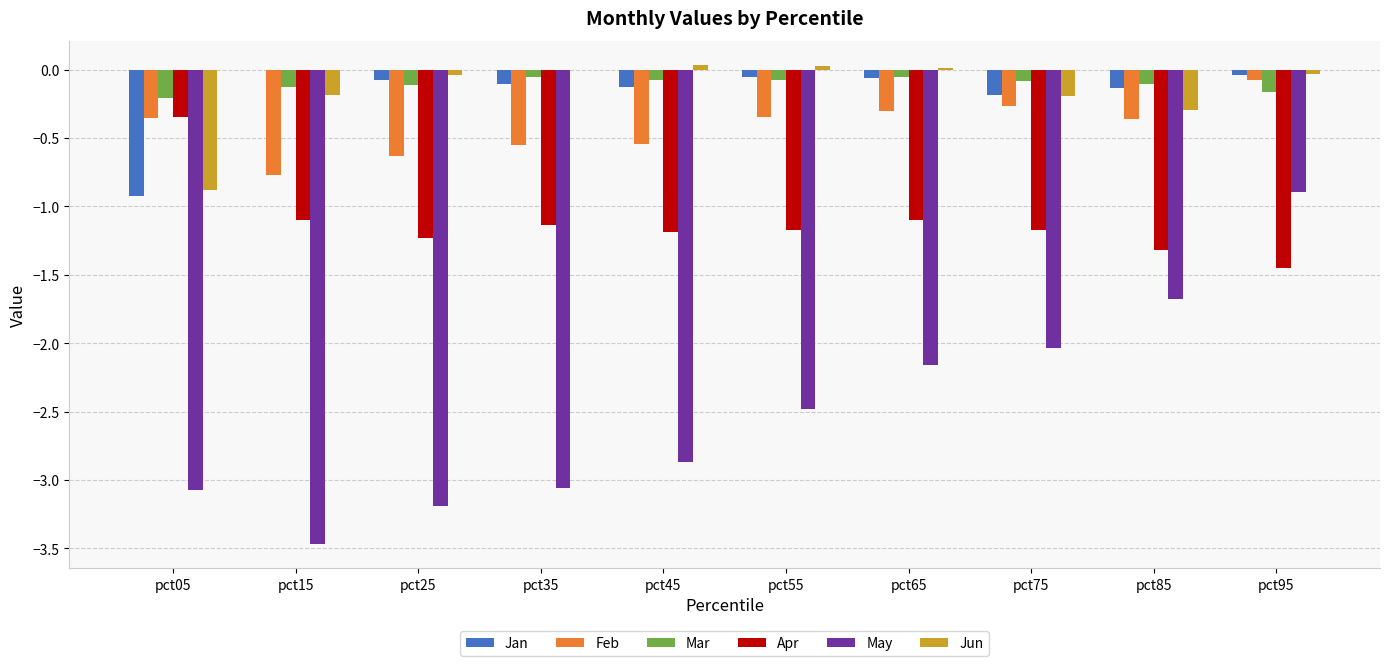

Is it true that Mar equals -0.1 at pct45?

True